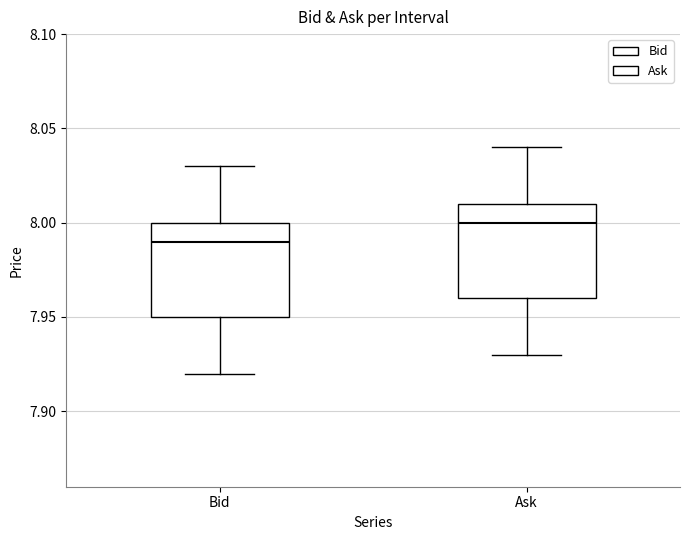

Where does the median line of the box for Ask sit on the y-axis? The values are not printed on the chart, so give them approximately, as read against the axis.

8.00